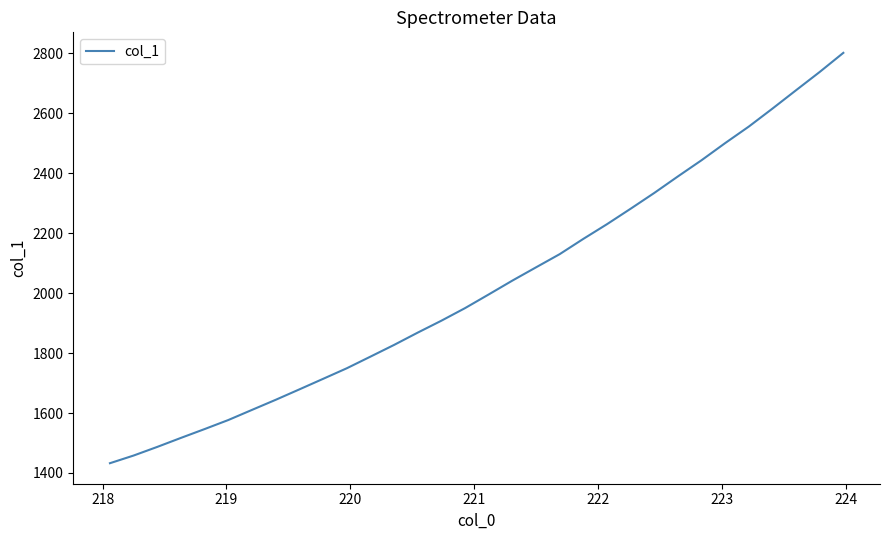

What is the minimum value shown in the chart?

1432.6